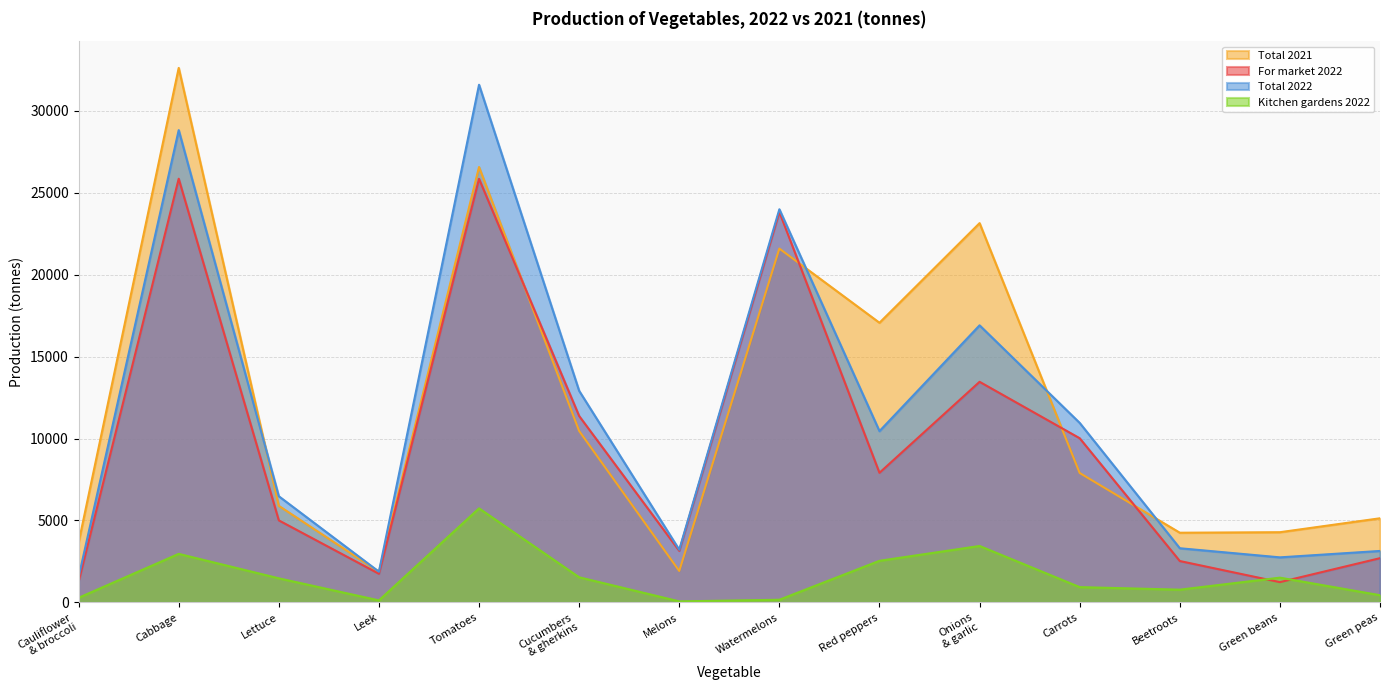

Reading left to right, extract all data points from this chart.

For market 2022: 1258	25849	5007	1750	25842	11374	3151	23820	7910	13460	10018	2527	1239	2701
Total 2022: 1543	28813	6479	1876	31582	12910	3216	23985	10451	16905	10953	3307	2751	3142
Total 2021: 3652	32609	5893	1872	26563	10462	1922	21587	17062	23139	7898	4254	4285	5135
Kitchen gardens 2022: 285	2964	1472	126	5740	1536	65	165	2541	3445	935	780	1512	441